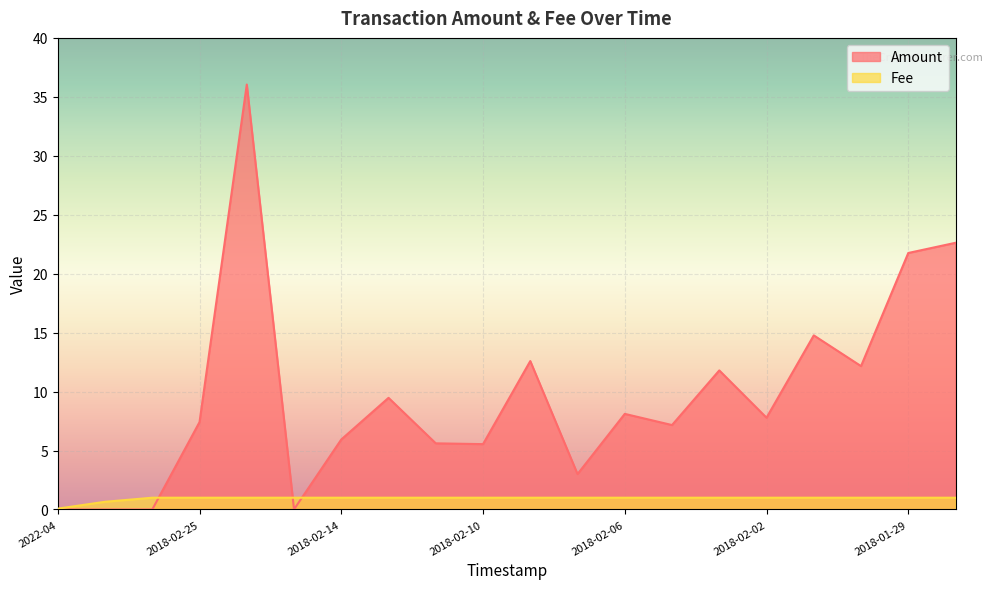

How many values in the Amount series exceed 7?

12